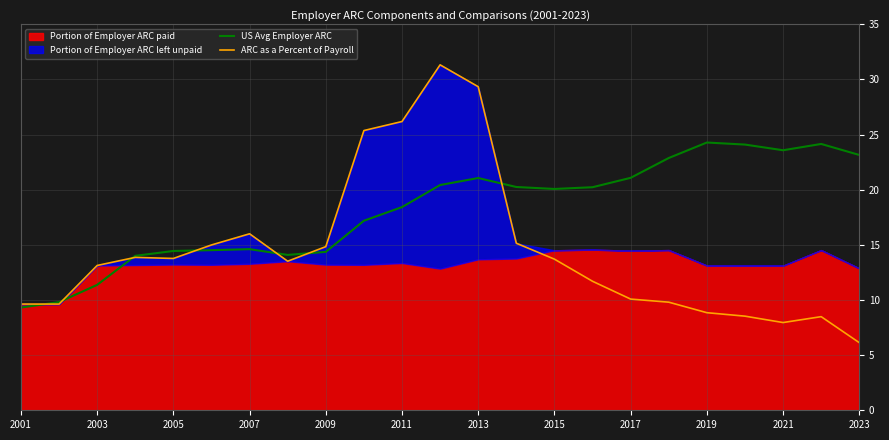

The value of US Avg Employer ARC at 2011 is 18.4. True or false?

True